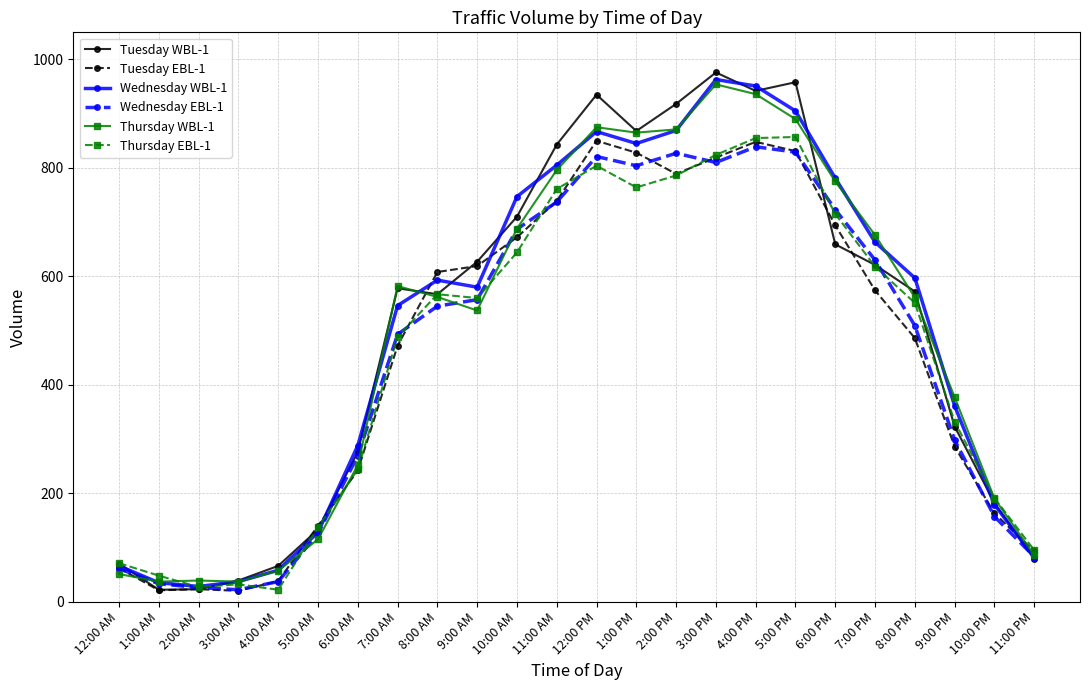

True or false: Thursday WBL-1 has a value of 888 at 7:00 PM.

False